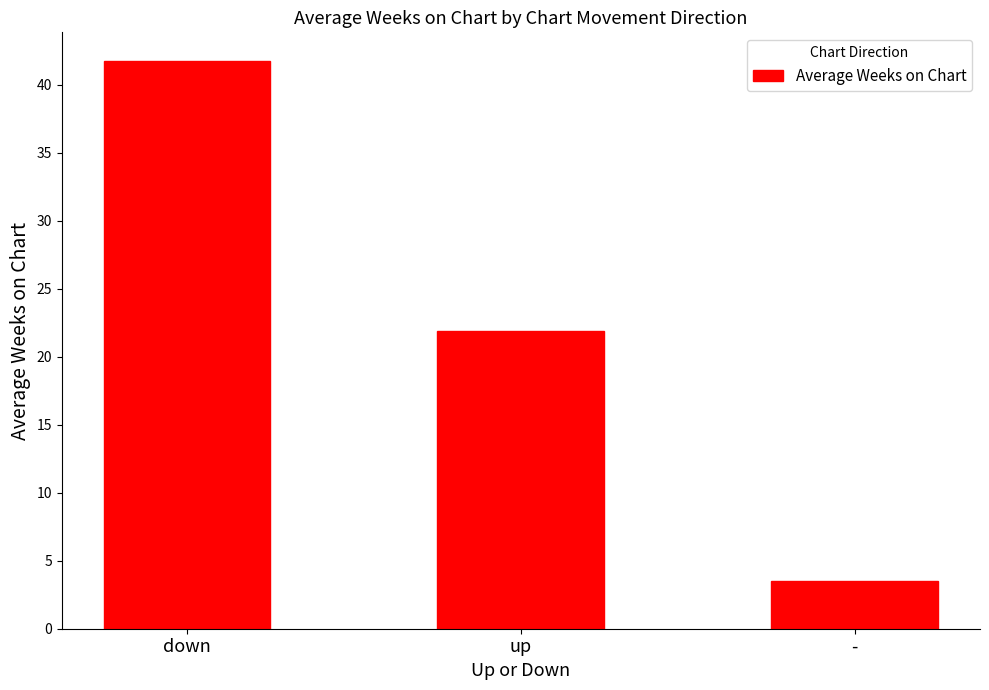

List the labels in order of value, largest first.

down, up, -